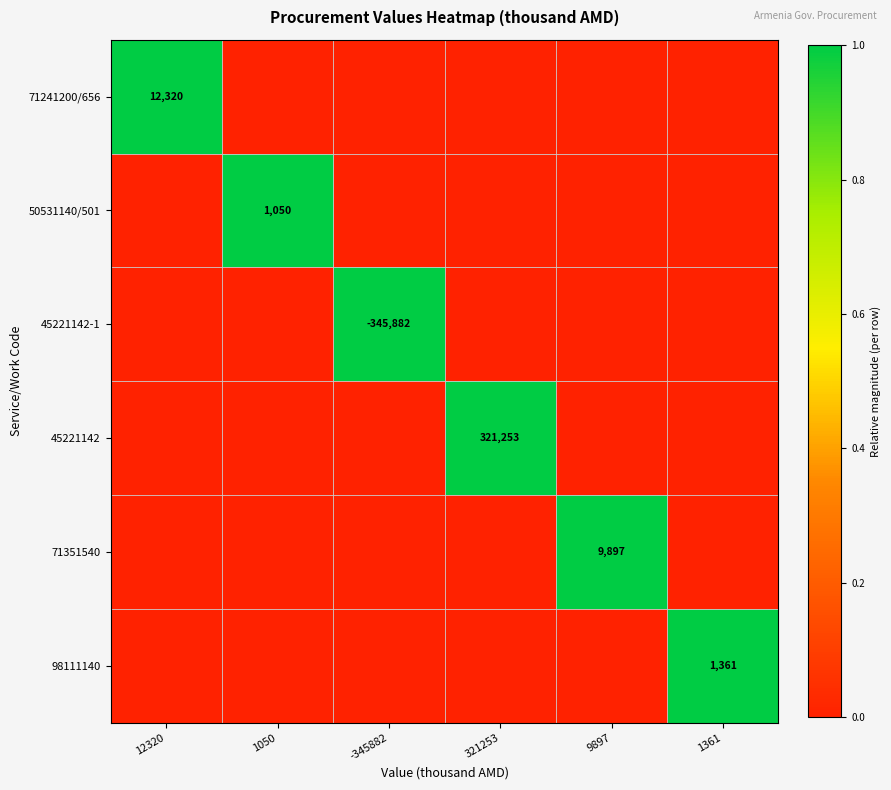

True or false: 71351540 has a value of 9897 at 9897.

True